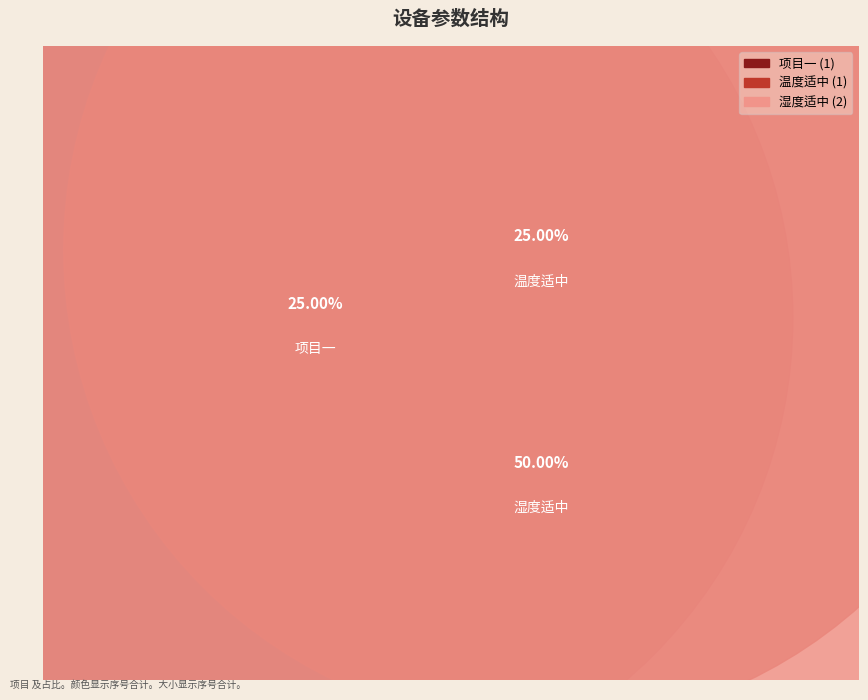

Rank the categories by value from highest to lowest.

湿度适中, 项目一, 温度适中